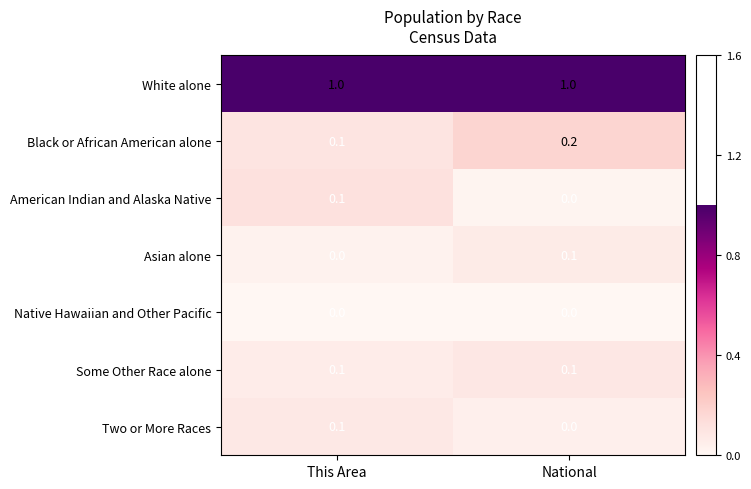

What is the difference between the highest and lowest values at National?

1.0